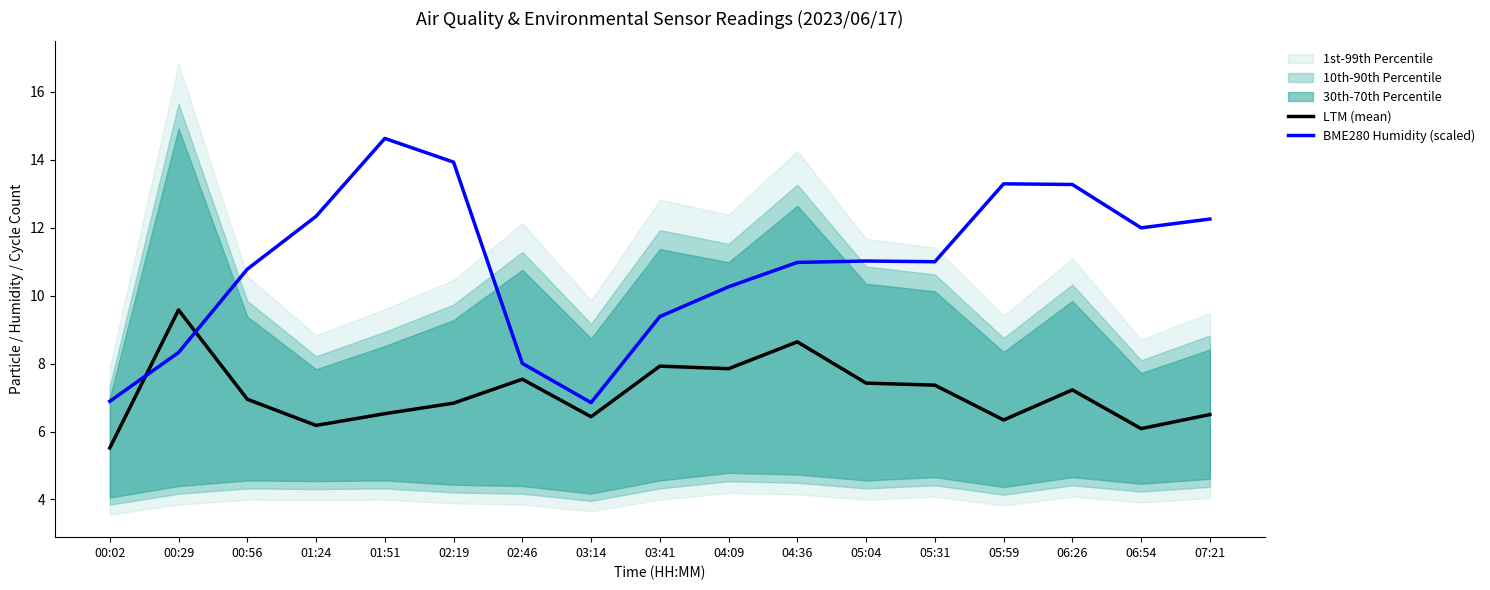

Rank the series by their maximum value, from lowest to highest.

LTM (mean), BME280 Humidity (scaled)